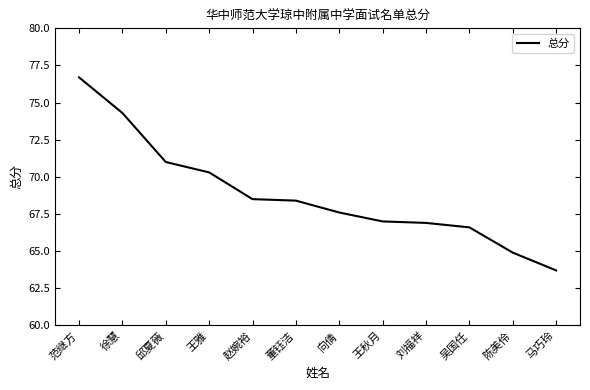

What position from the left is 陈美伶?

11